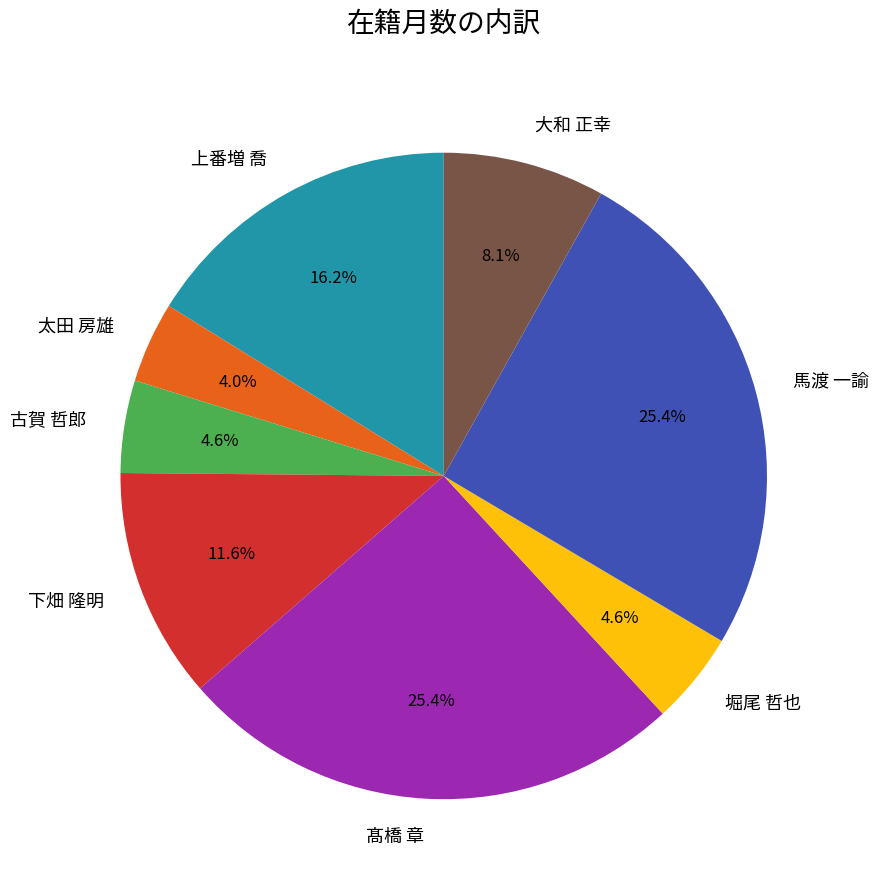

How many slices are in this pie chart?

8